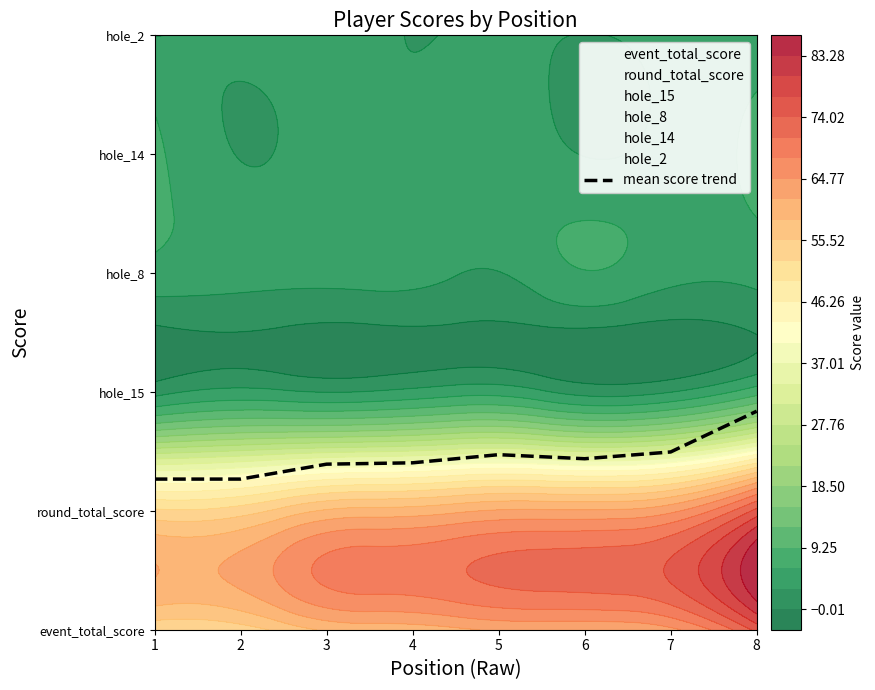

What is the difference between the second highest and minimum values in the hole_14 series?

0.3